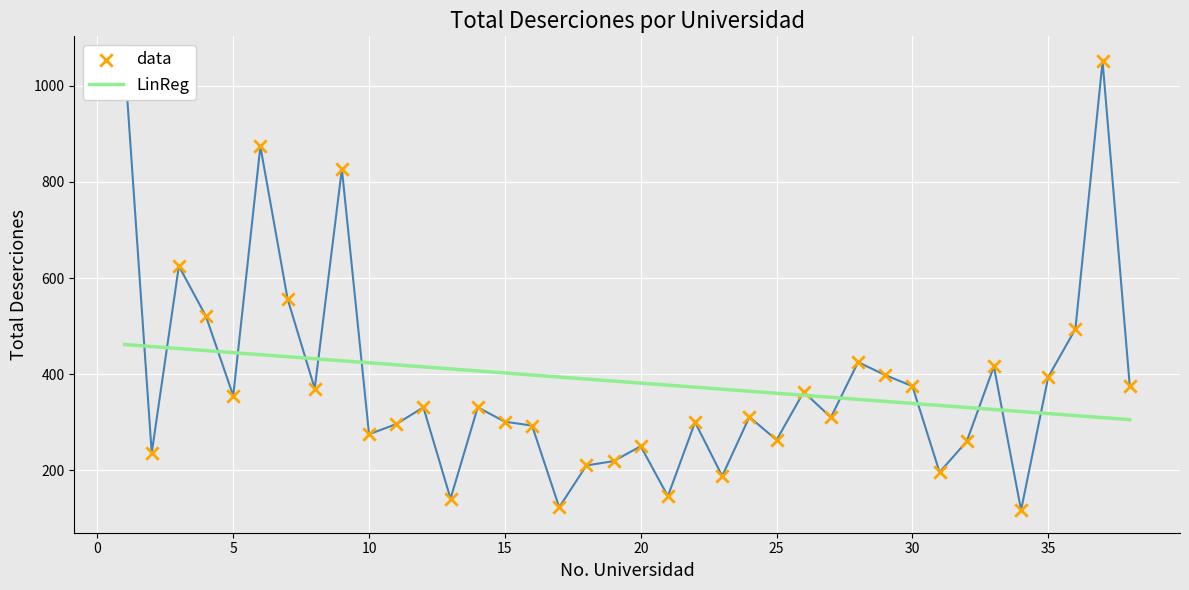

Approximately how many times larger is the value at 24 compared to 5?

0.9